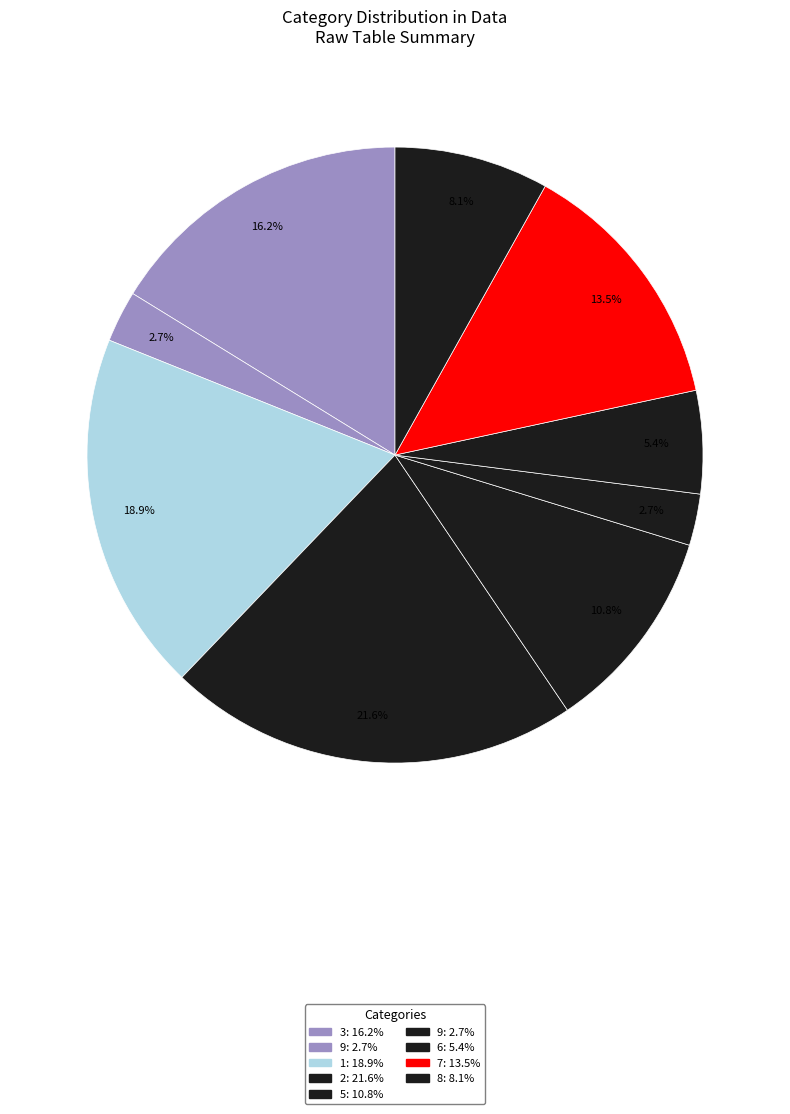

What is the smallest slice in the pie chart?

9